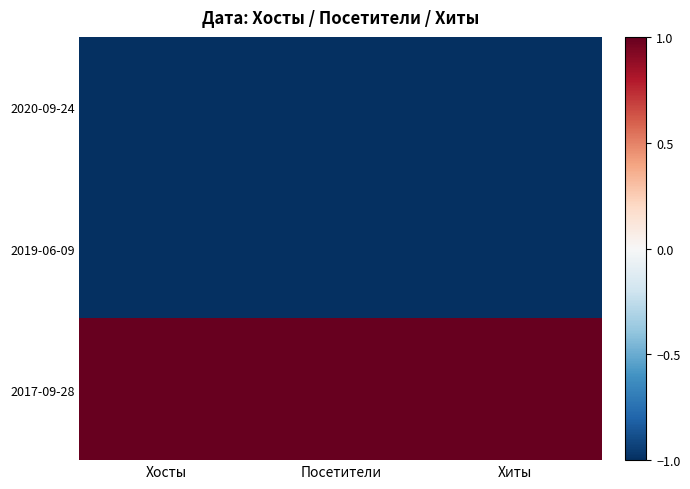

Reading left to right, what are all the values shown in this chart?

2020-09-24: Хосты=-1	Посетители=-1	Хиты=-1
2019-06-09: Хосты=-1	Посетители=-1	Хиты=-1
2017-09-28: Хосты=1	Посетители=1	Хиты=1